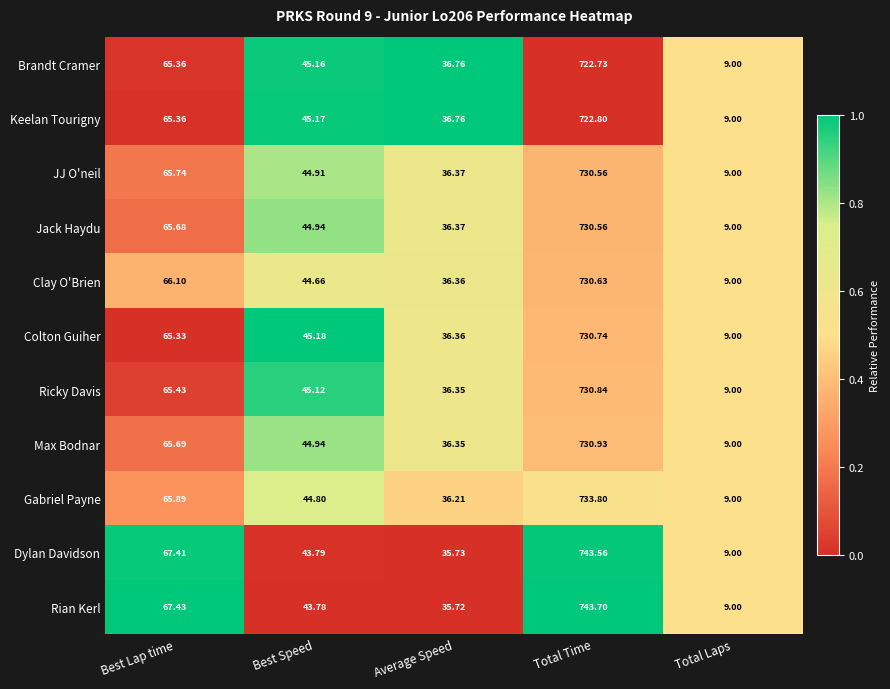

Which series has the largest total across all categories?

Rian Kerl